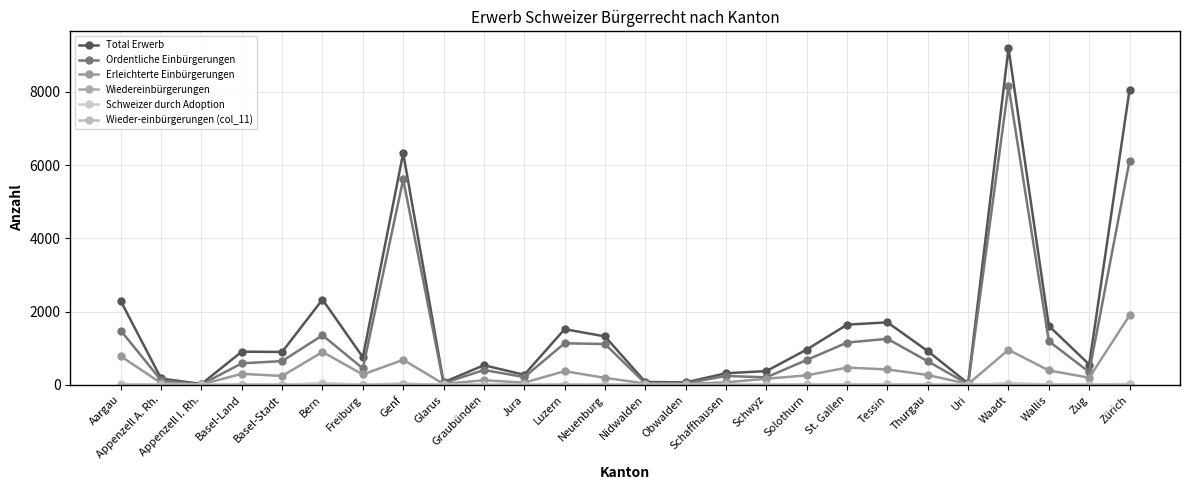

How many distinct data groups are displayed?

6